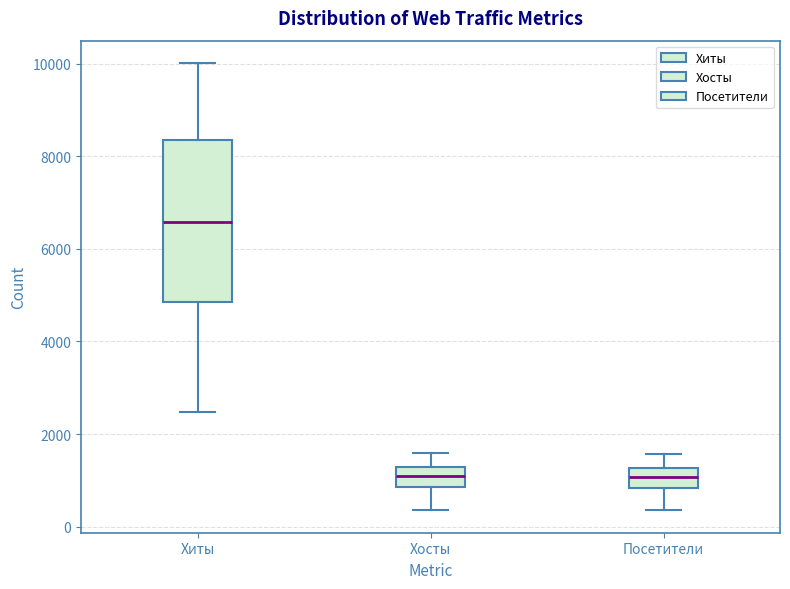

Reading left to right, transcribe this box plot: for each box, give where its median line is, the range the box spans, and where its two whiskers end, as read against the y-axis. The values are not printed on the chart, so give them approximately, as read against the axis.

Хиты: median 6600, box 4800 to 8400, whiskers 2400 to 10000
Хосты: median 1000, box 800 to 1200, whiskers 400 to 1600
Посетители: median 1000, box 800 to 1200, whiskers 400 to 1600